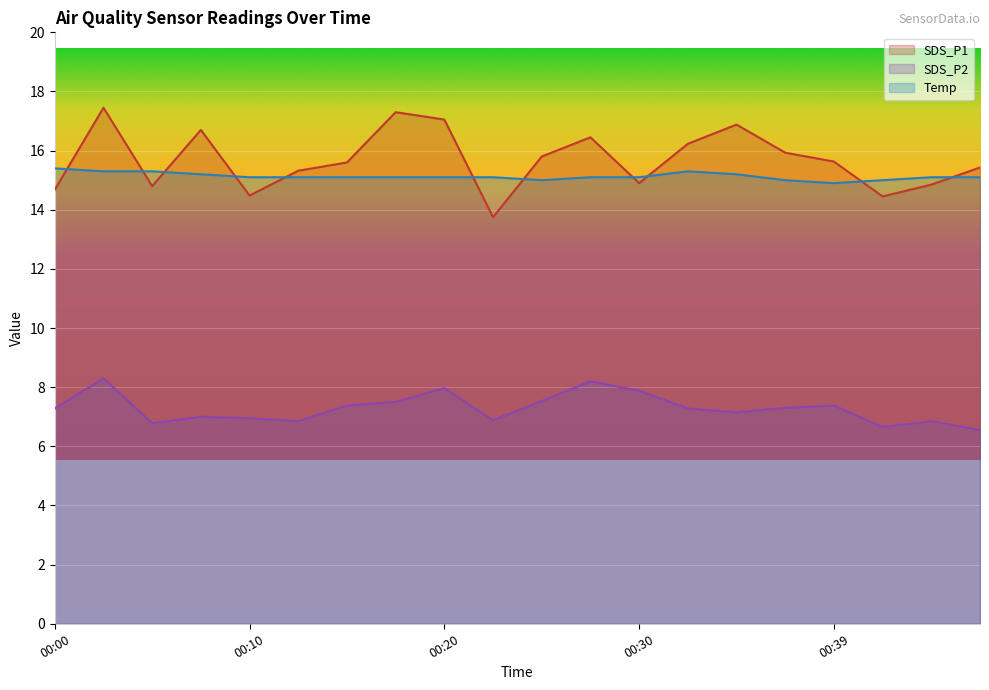

How many lines are shown in the chart?

3